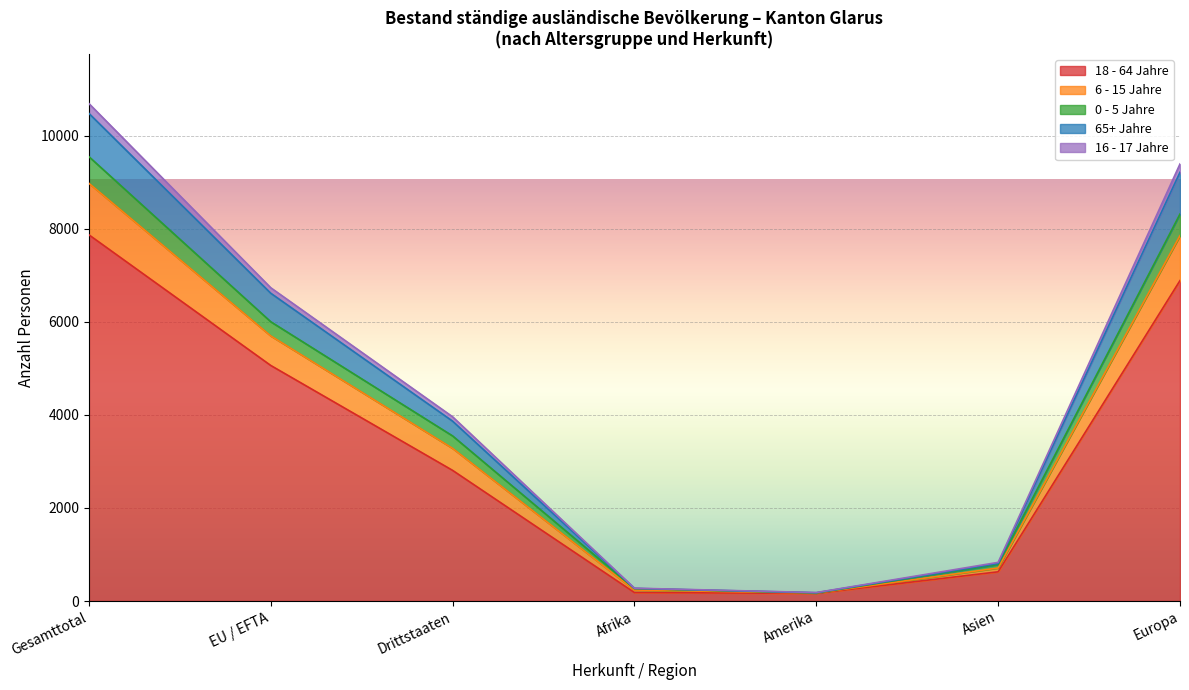

What is the highest value of the 16 - 17 Jahre Total series?

212